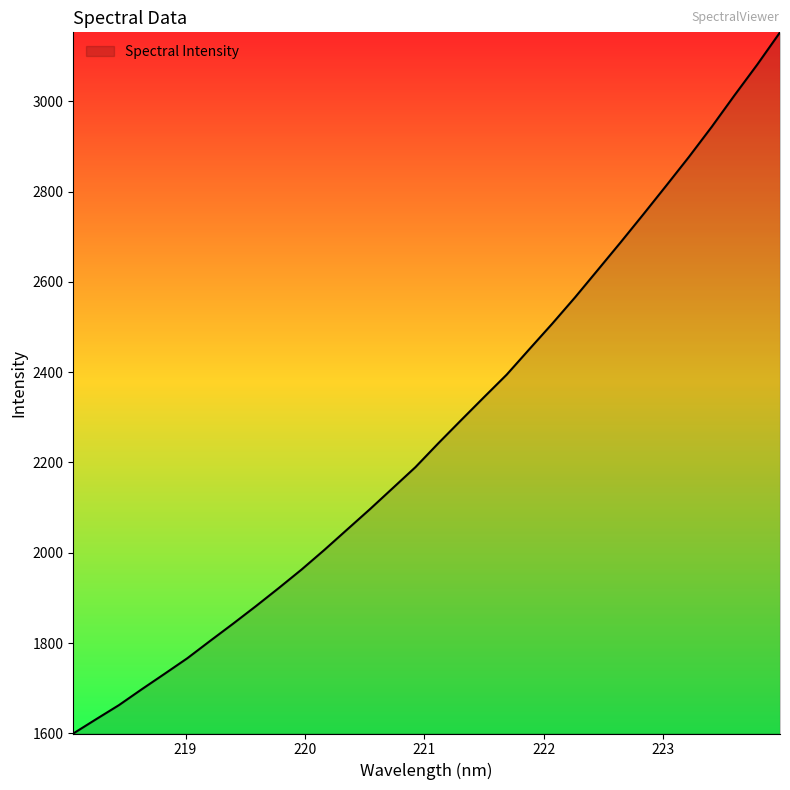

Does the chart display data point markers on the line(s)?

No